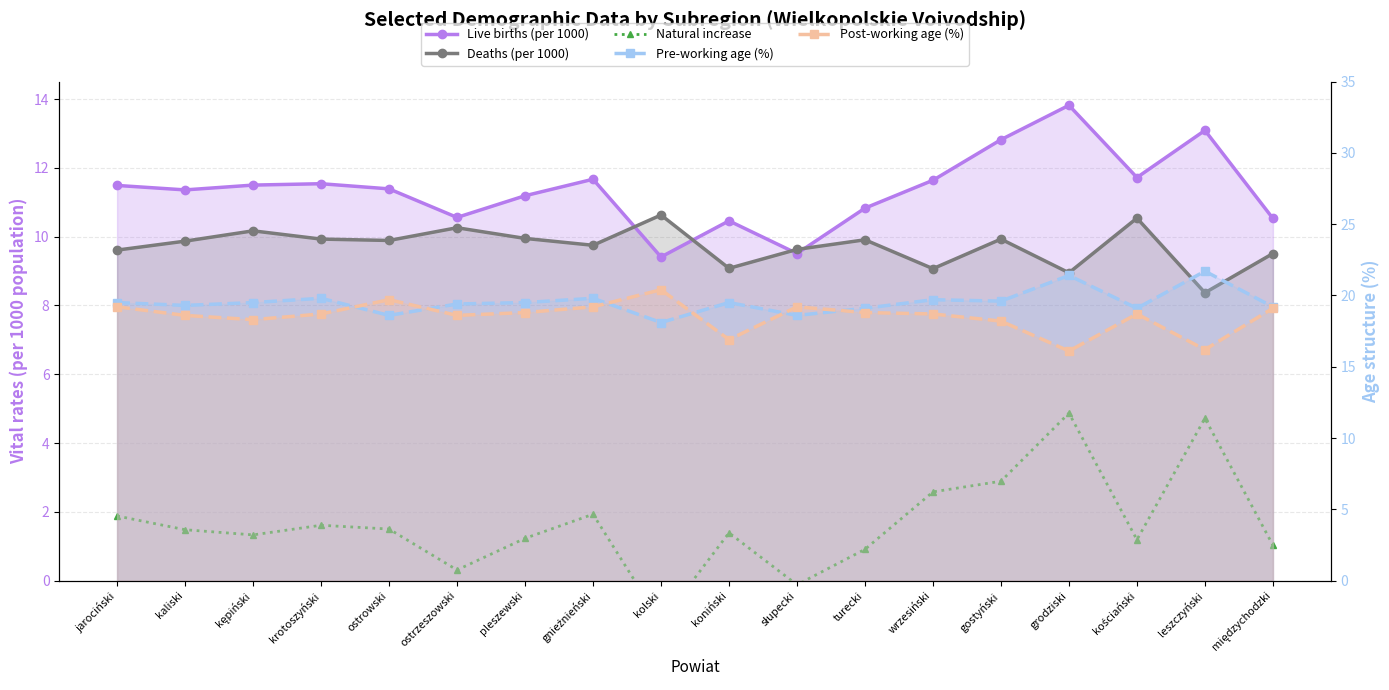

Count the number of categories in the chart.

18